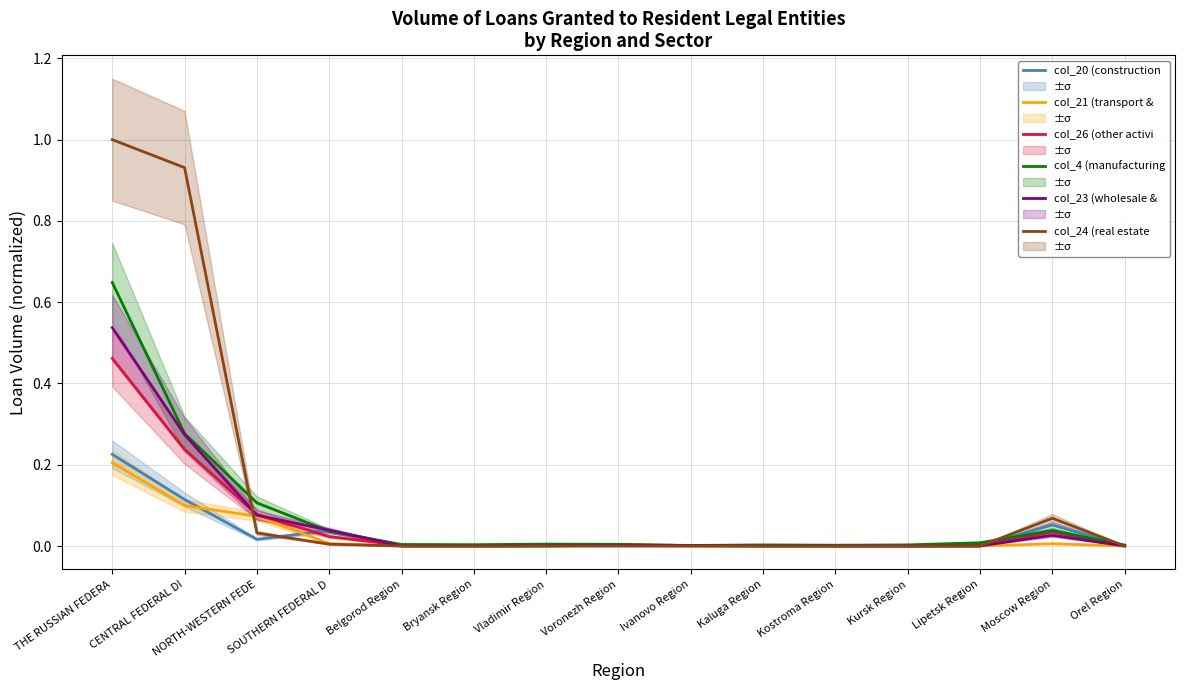

Reading right to left, what are all the values shown in this chart?

col_20 (construction of b: Orel Region=0.0	Moscow Region=0.1	Lipetsk Region=0.0	Kursk Region=0.0	Kostroma Region=0.0	Kaluga Region=0.0	Ivanovo Region=0.0	Voronezh Region=0.0	Vladimir Region=0.0	Bryansk Region=0.0	Belgorod Region=0.0	SOUTHERN FEDERAL D=0.0	NORTH-WESTERN FEDE=0.0	CENTRAL FEDERAL DI=0.1	THE RUSSIAN FEDERA=0.2
col_21 (transport & commu: Orel Region=0.0	Moscow Region=0.0	Lipetsk Region=0.0	Kursk Region=0.0	Kostroma Region=0.0	Kaluga Region=0.0	Ivanovo Region=0.0	Voronezh Region=0.0	Vladimir Region=0.0	Bryansk Region=0.0	Belgorod Region=0.0	SOUTHERN FEDERAL D=0.0	NORTH-WESTERN FEDE=0.1	CENTRAL FEDERAL DI=0.1	THE RUSSIAN FEDERA=0.2
col_26 (other activities): Orel Region=0.0	Moscow Region=0.0	Lipetsk Region=0.0	Kursk Region=0.0	Kostroma Region=0.0	Kaluga Region=0.0	Ivanovo Region=0.0	Voronezh Region=0.0	Vladimir Region=0.0	Bryansk Region=0.0	Belgorod Region=0.0	SOUTHERN FEDERAL D=0.0	NORTH-WESTERN FEDE=0.1	CENTRAL FEDERAL DI=0.2	THE RUSSIAN FEDERA=0.5
col_4 (manufacturing): Orel Region=0.0	Moscow Region=0.0	Lipetsk Region=0.0	Kursk Region=0.0	Kostroma Region=0.0	Kaluga Region=0.0	Ivanovo Region=0.0	Voronezh Region=0.0	Vladimir Region=0.0	Bryansk Region=0.0	Belgorod Region=0.0	SOUTHERN FEDERAL D=0.0	NORTH-WESTERN FEDE=0.1	CENTRAL FEDERAL DI=0.3	THE RUSSIAN FEDERA=0.6
col_23 (wholesale & retai: Orel Region=0.0	Moscow Region=0.0	Lipetsk Region=0.0	Kursk Region=0.0	Kostroma Region=0.0	Kaluga Region=0.0	Ivanovo Region=0.0	Voronezh Region=0.0	Vladimir Region=0.0	Bryansk Region=0.0	Belgorod Region=0.0	SOUTHERN FEDERAL D=0.0	NORTH-WESTERN FEDE=0.1	CENTRAL FEDERAL DI=0.3	THE RUSSIAN FEDERA=0.5
col_24 (real estate activ: Orel Region=0.0	Moscow Region=0.1	Lipetsk Region=0.0	Kursk Region=0.0	Kostroma Region=0.0	Kaluga Region=0.0	Ivanovo Region=0.0	Voronezh Region=0.0	Vladimir Region=0.0	Bryansk Region=0.0	Belgorod Region=0.0	SOUTHERN FEDERAL D=0.0	NORTH-WESTERN FEDE=0.0	CENTRAL FEDERAL DI=0.9	THE RUSSIAN FEDERA=1.0